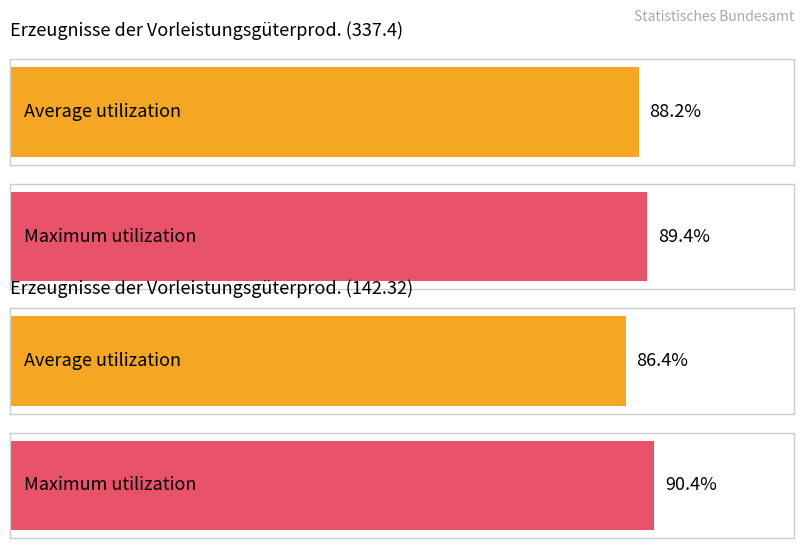

Which series has the widest spread of values?

Average utilization